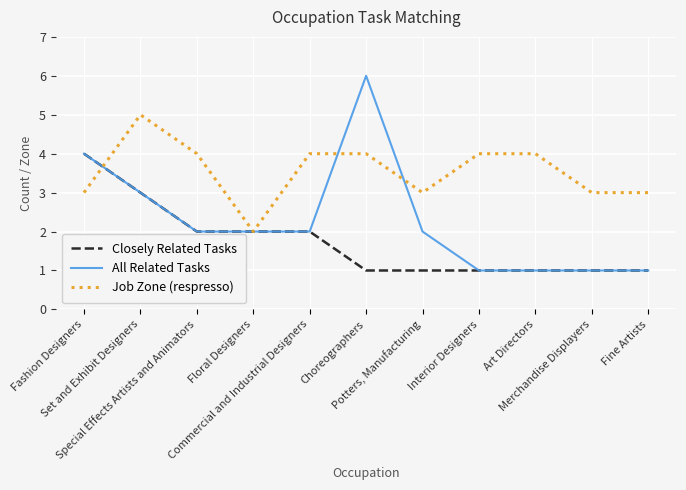

Which series has the widest spread of values?

All Related Tasks